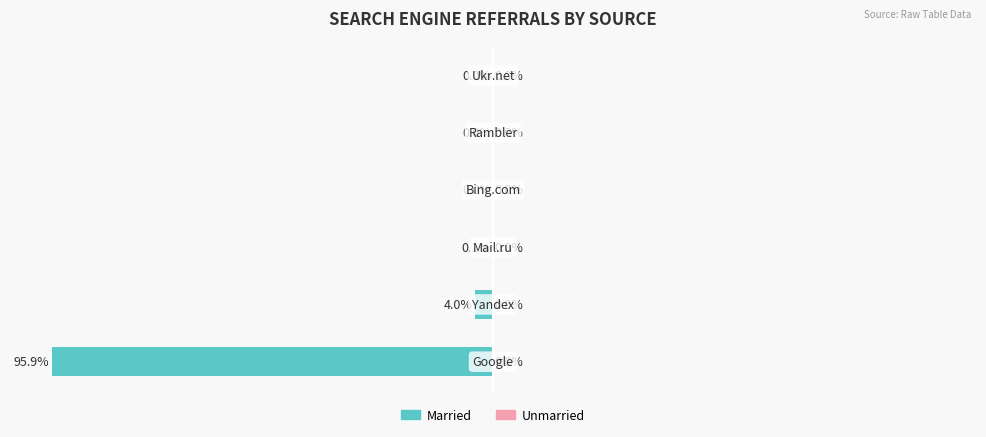

Are the bars horizontal?

Yes